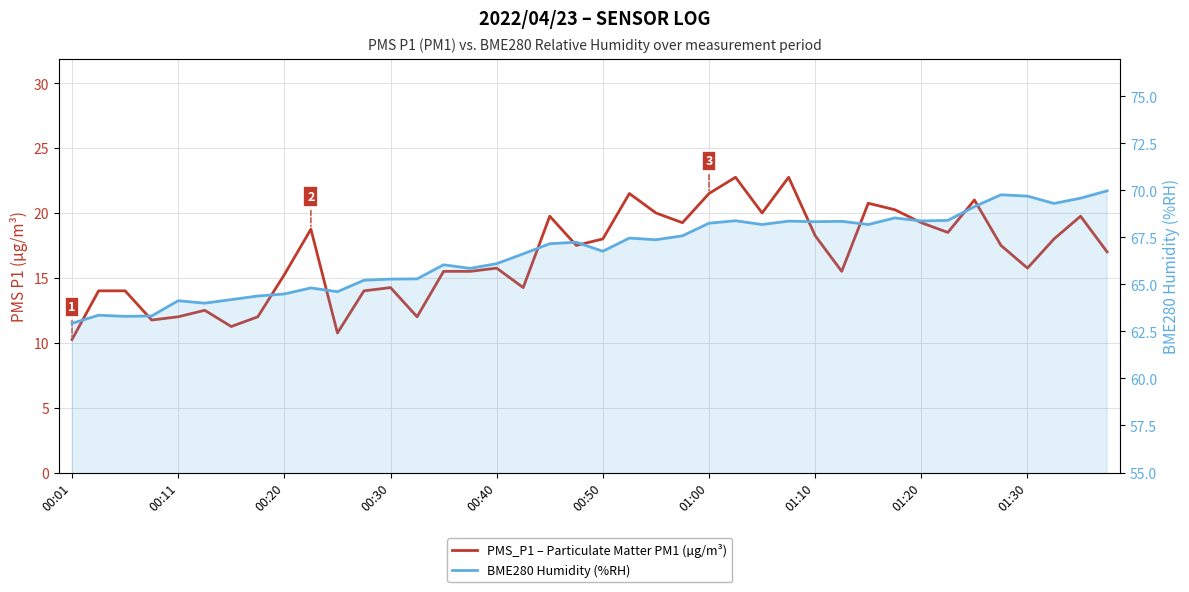

At which category does BME280 Humidity (%RH) reach its first local peak?

00:11